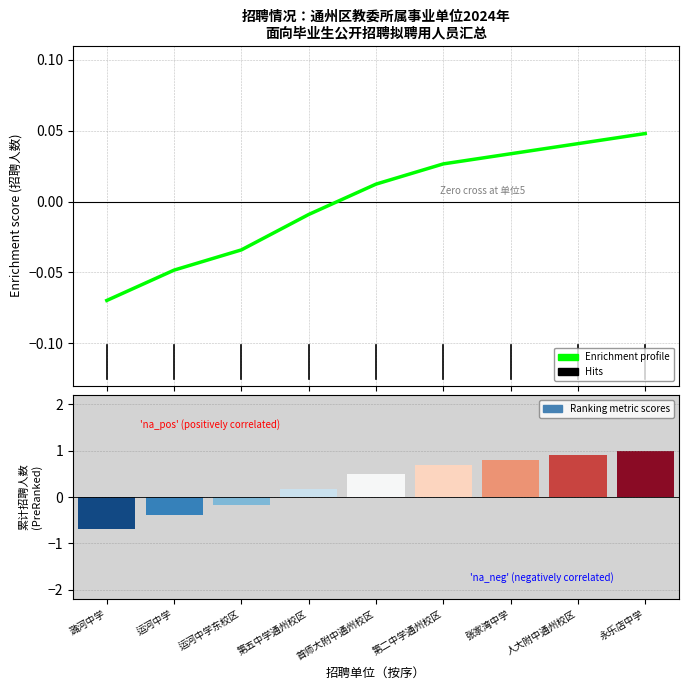

Which has a higher value, 人大附中通州校区 or 运河中学东校区?

人大附中通州校区